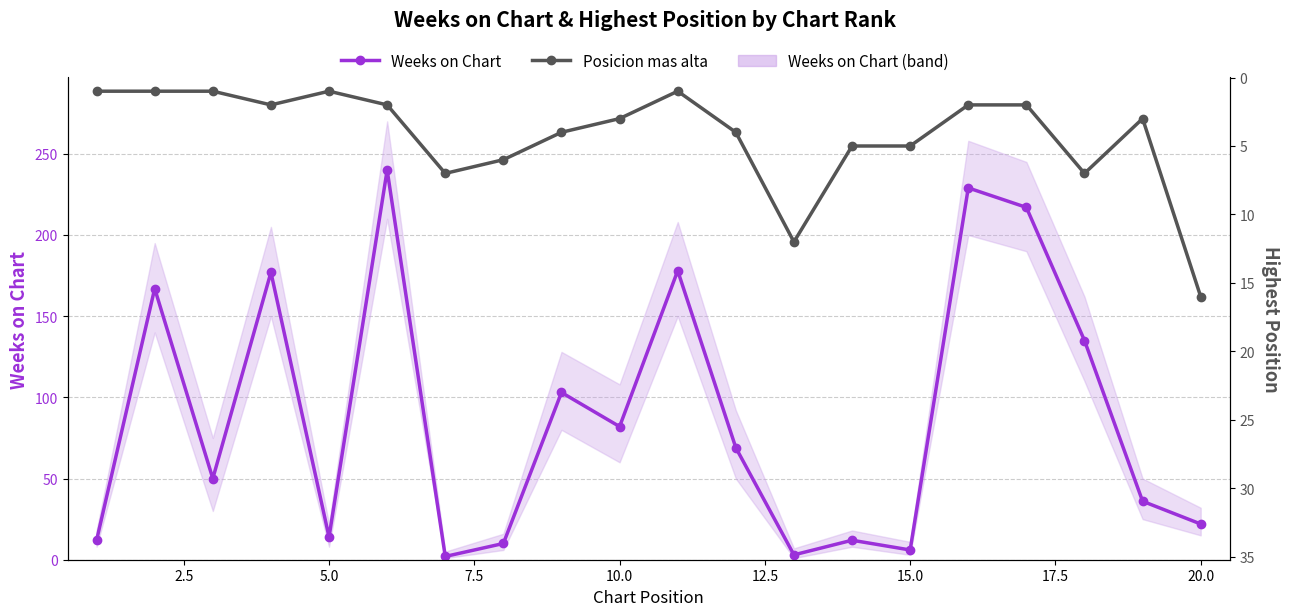

What is the value of the Posicion mas alta point at the 15th from the left?

5